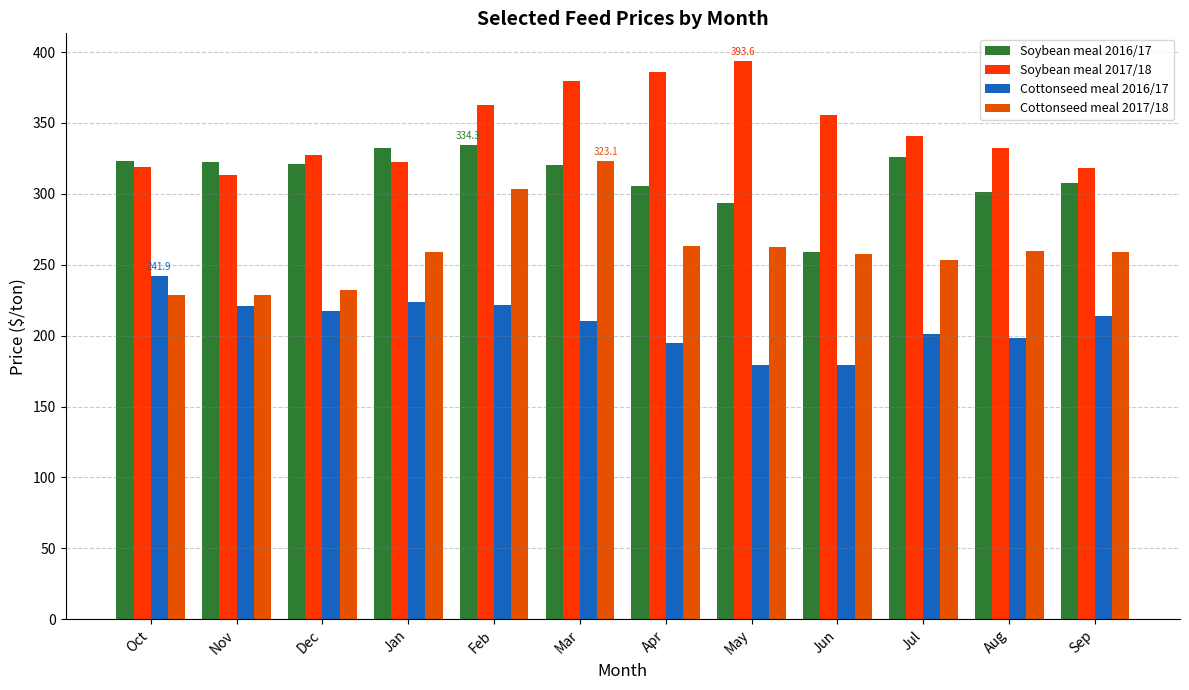

Reading left to right, list all the values displayed in this chart.

Soybean meal 2016/17: 323.3	322.4	321.0	332.3	334.3	320.3	305.7	293.7	258.8	326.0	301.1	307.7
Soybean meal 2017/18: 319.2	313.5	327.2	322.6	362.9	379.9	385.8	393.6	355.7	341.1	332.5	318.3
Cottonseed meal 2016/17: 241.9	221.0	217.5	223.5	221.9	210.6	195.0	179.5	179.4	200.8	198.5	213.8
Cottonseed meal 2017/18: 229.0	228.8	232.5	259.0	303.1	323.1	263.1	262.5	257.5	253.1	260.0	258.8